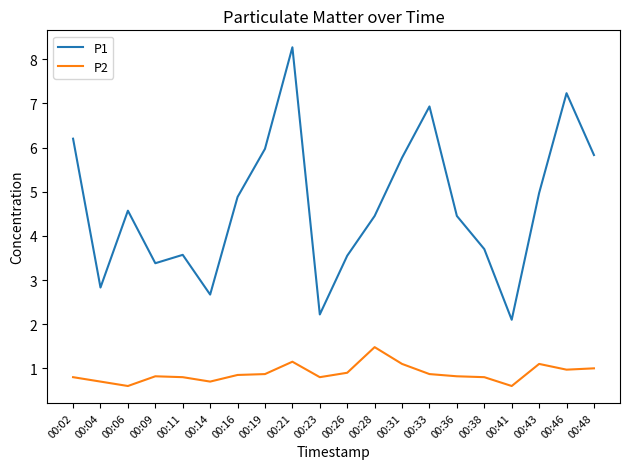

True or false: P1 and P2 intersect in this chart.

False